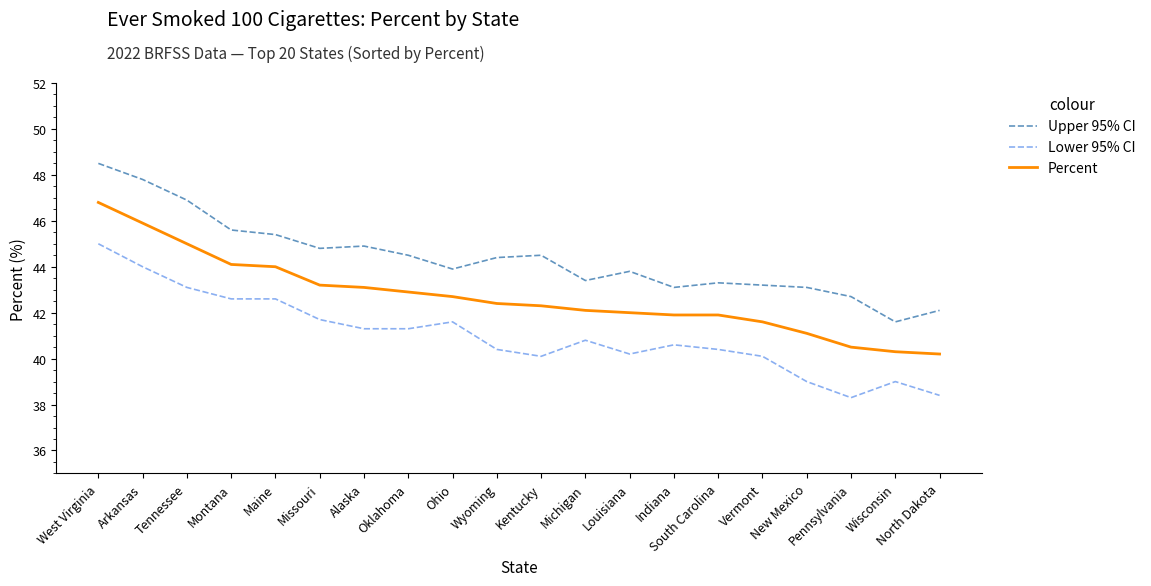

What is the difference between the Upper 95% CI values at Indiana and Arkansas?

4.7